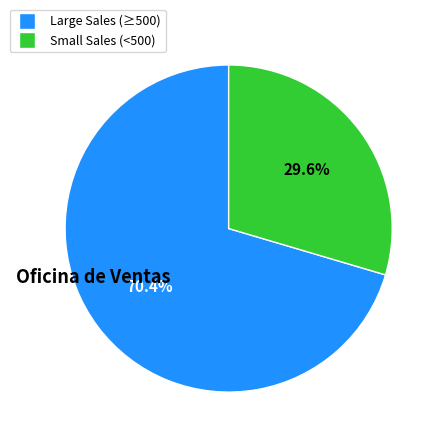

Is there any slice that represents more than half of the pie?

Yes